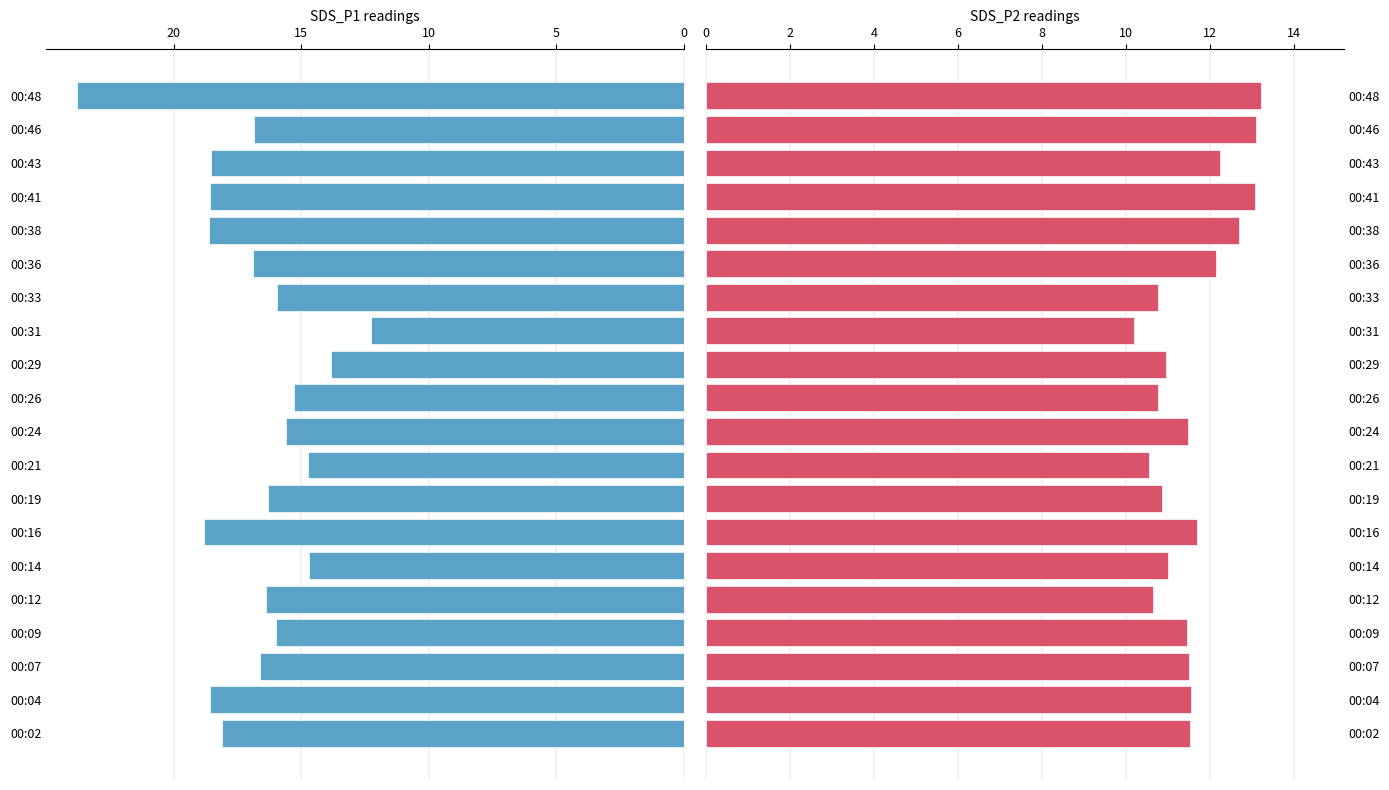

What is the total value across all series at 00:07?

28.1